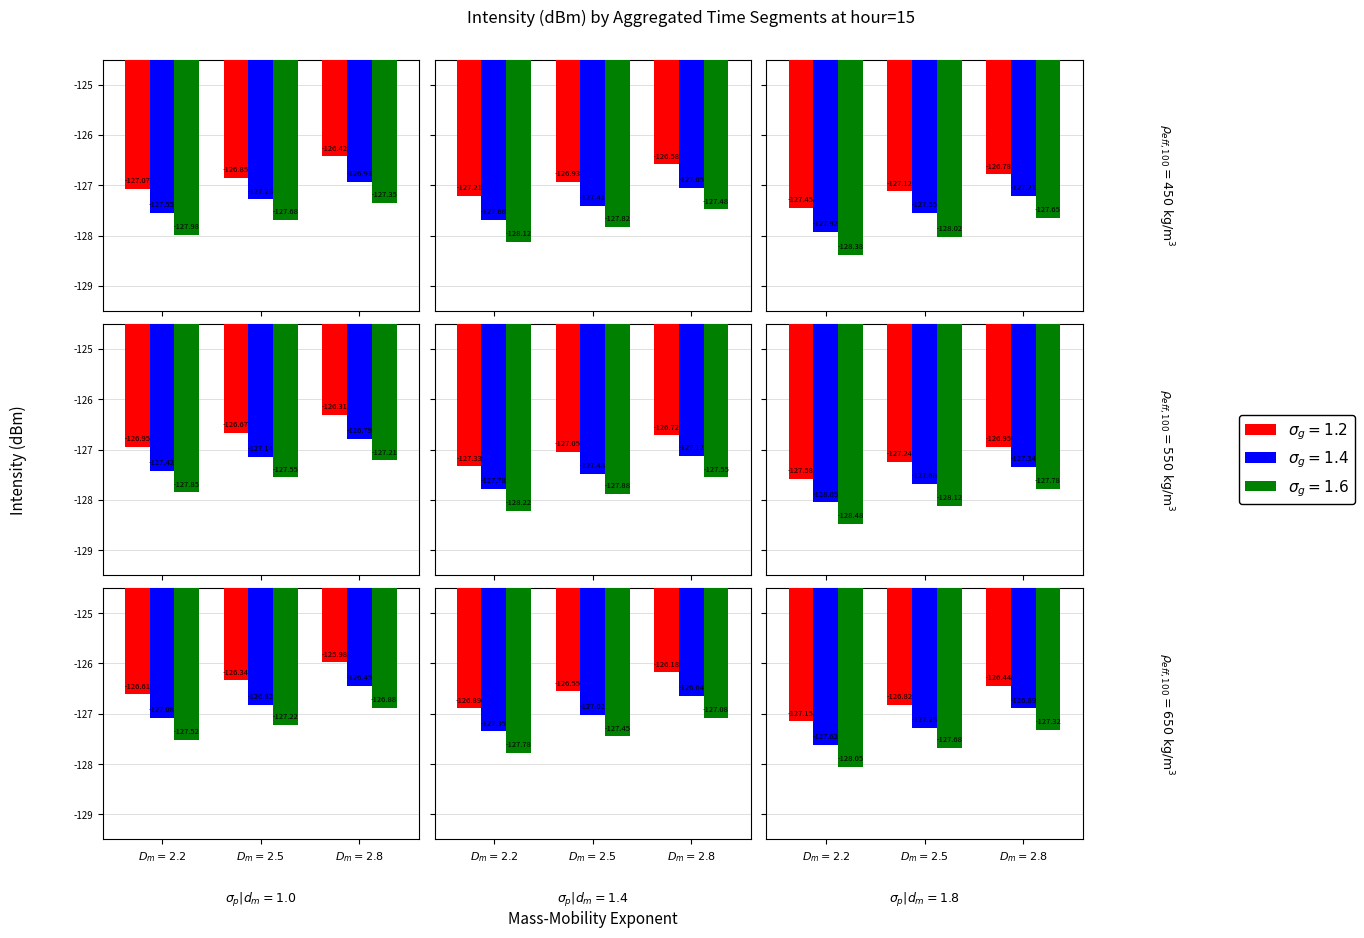

What are all the series names shown in the legend?

sigma_g=1.2, sigma_g=1.4, sigma_g=1.6